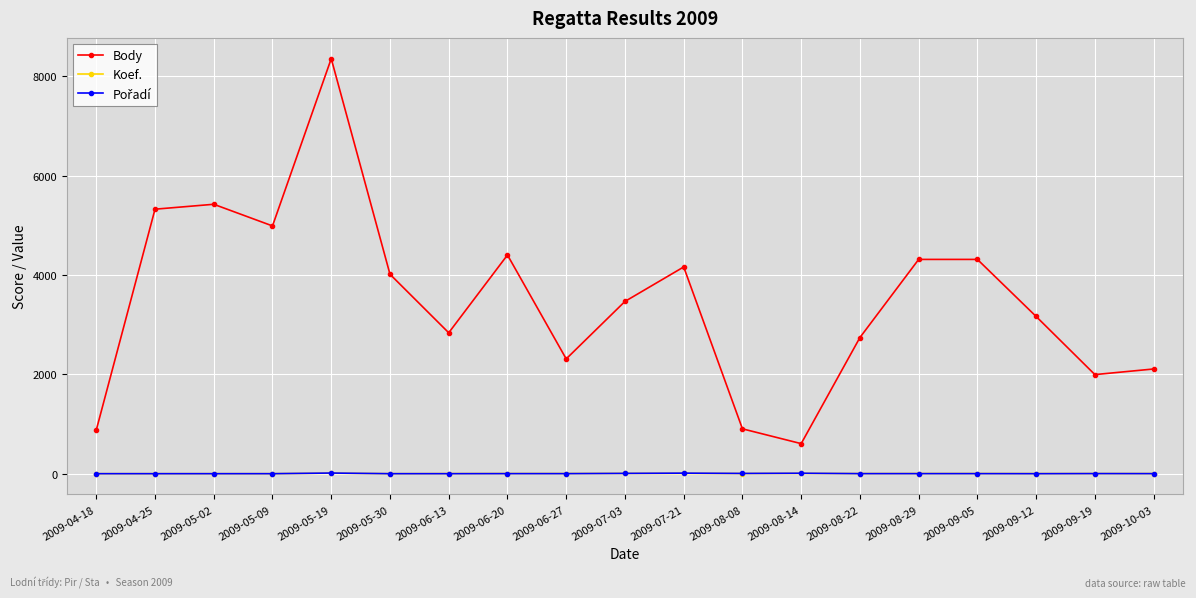

How many lines are shown in the chart?

3